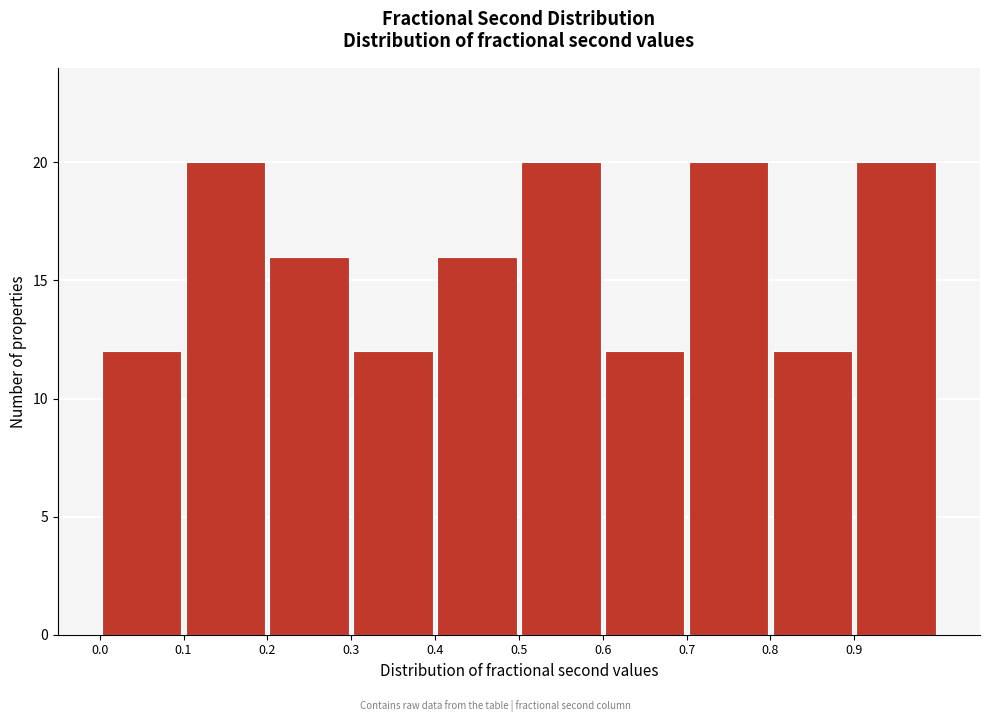

How tall is the bar that spans 0.1 to 0.2 on the x-axis? The values are not printed on the chart, so give them approximately, as read against the axis.

20